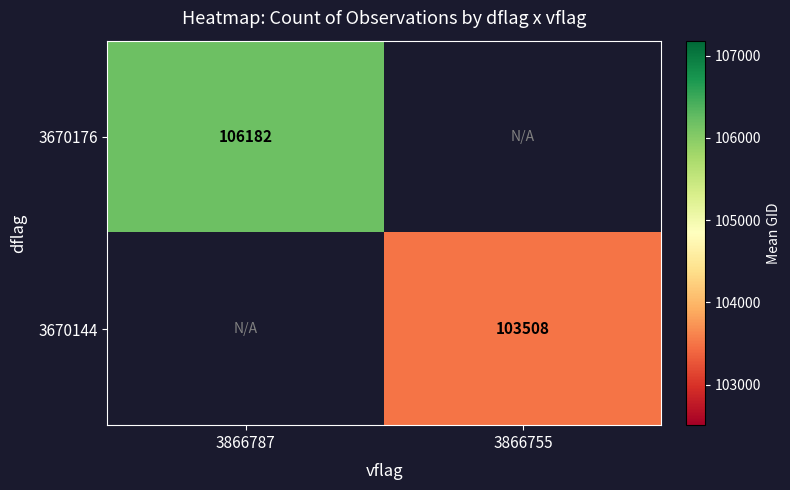

What is the maximum value shown in the chart?

106182.0